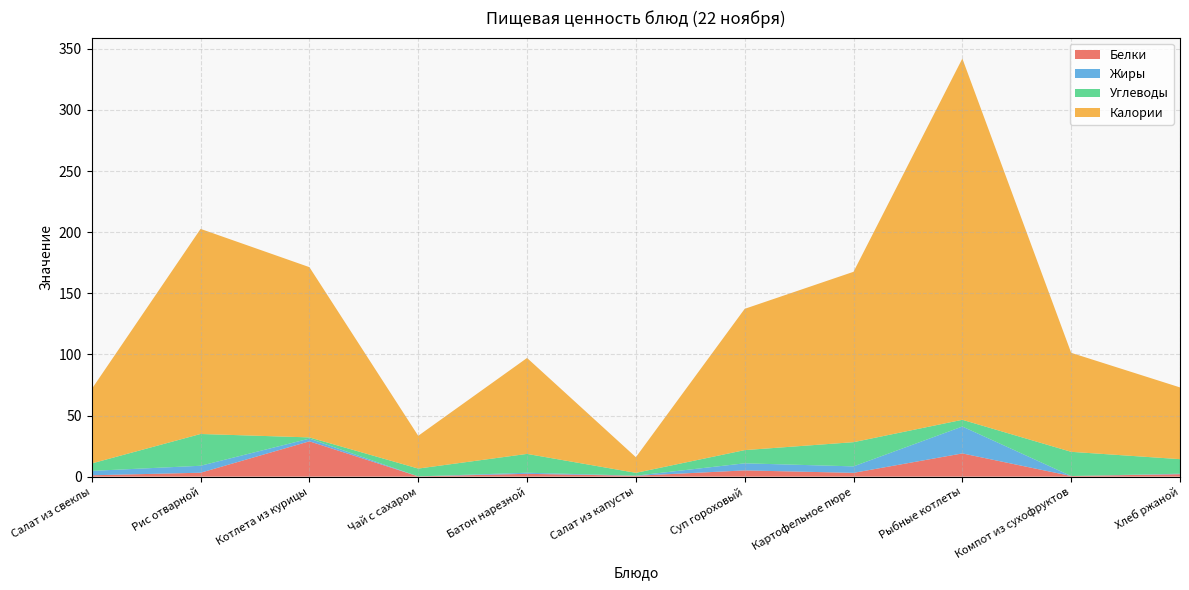

Reading right to left, extract all data points from this chart.

Белки: Хлеб ржаной=2.0	Компот из сухофруктов=0.5	Рыбные котлеты=19.0	Картофельное пюре=3.1	Суп гороховый=5.1	Салат из капусты=0.7	Батон нарезной=2.3	Чай с сахаром=0.2	Котлета из курицы=28.9	Рис отварной=3.2	Салат из свеклы=1.1
Жиры: Хлеб ржаной=0.4	Компот из сухофруктов=0.0	Рыбные котлеты=22.0	Картофельное пюре=5.3	Суп гороховый=5.8	Салат из капусты=0.1	Батон нарезной=0.9	Чай с сахаром=0.0	Котлета из курицы=2.2	Рис отварной=5.7	Салат из свеклы=3.6
Углеводы: Хлеб ржаной=11.9	Компот из сухофруктов=19.8	Рыбные котлеты=5.5	Картофельное пюре=19.8	Суп гороховый=10.8	Салат из капусты=2.3	Батон нарезной=15.4	Чай с сахаром=6.4	Котлета из курицы=1.0	Рис отварной=26.0	Салат из свеклы=6.1
Калории: Хлеб ржаной=58.7	Компот из сухофруктов=81.0	Рыбные котлеты=295.6	Картофельное пюре=139.4	Суп гороховый=115.6	Салат из капусты=12.8	Батон нарезной=78.5	Чай с сахаром=26.8	Котлета из курицы=139.3	Рис отварной=167.8	Салат из свеклы=60.9